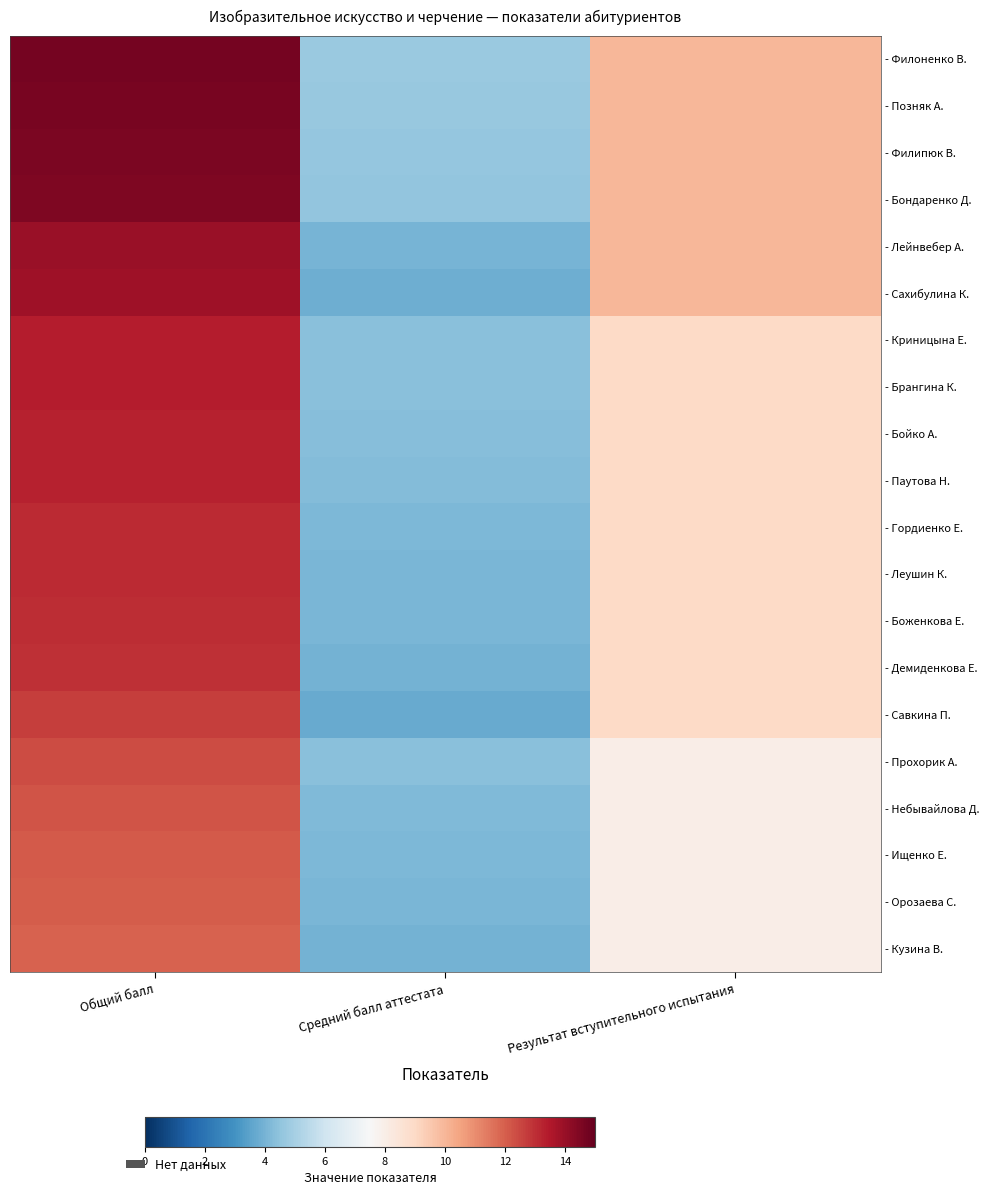

Reading left to right, list all the values displayed in this chart.

Филоненко Виктория Вячеславовна: 14.7	4.7	10.0
Позняк Алиса Сергеевна: 14.6	4.6	10.0
Филипюк Василиса Александровна: 14.6	4.6	10.0
Бондаренко Дарья Евгеньевна: 14.5	4.5	10.0
Лейнвебер Анастасия Сергеевна: 14.0	4.0	10.0
Сахибулина Карина Олеговна: 13.8	3.9	10.0
Криницына Екатерина Владимировна: 13.4	4.4	9.0
Брангина Кристина Олеговна: 13.4	4.4	9.0
Бойко Алексей Александрович: 13.3	4.3	9.0
Паутова Надежда Ринатовна: 13.3	4.3	9.0
Гордиенко Елизавета Андреевна: 13.1	4.1	9.0
Леушин Кирилл Анатольевич: 13.1	4.1	9.0
Боженкова Елизавета Витальевна: 13.1	4.0	9.0
Демиденкова Елизавета Георгиевна: 12.9	4.0	9.0
Савкина Полина Алексеевна: 12.7	3.7	9.0
Прохорик Анжелика Александровна: 12.4	4.4	8.0
Небывайлова Дарья Александровна: 12.2	4.2	8.0
Ищенко Евгения Алексеевна: 12.1	4.1	8.0
Орозаева Самира Темирбулатовна: 12.1	4.0	8.0
Кузина Вероника Александровна: 11.9	4.0	8.0